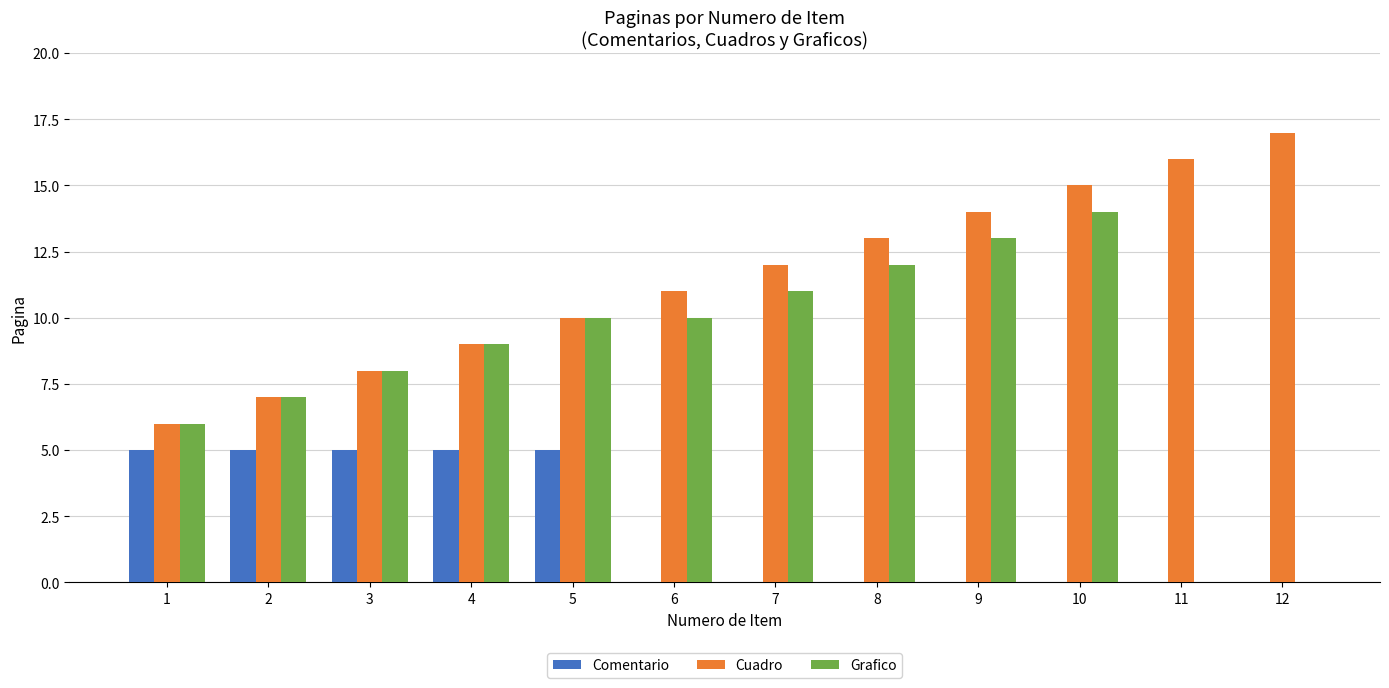

What is the total value across all series at 2?

19